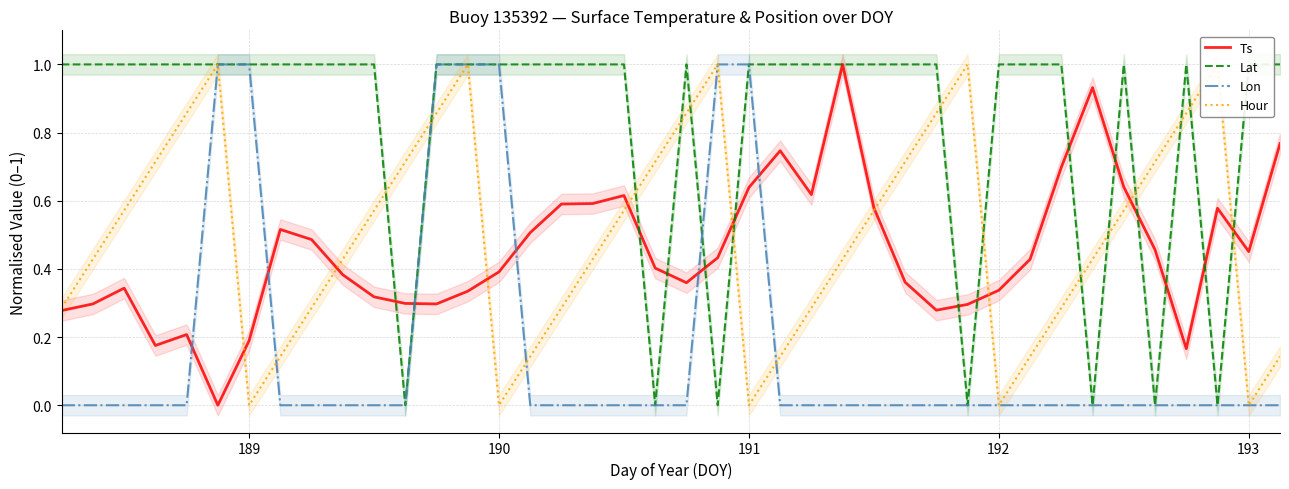

Which series ends up on top after the final intersection of Lon and Ts?

Ts